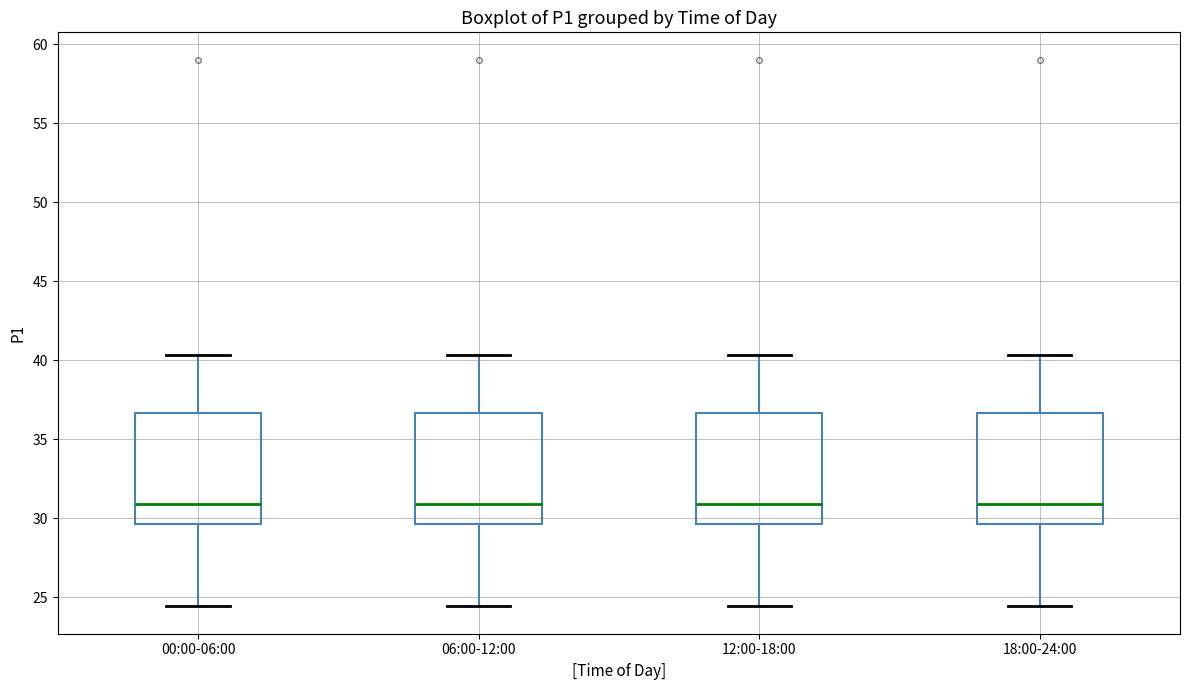

Reading left to right, read every box against the y-axis: the position of its median line, the range the box covers, and the ends of its whiskers. The values are not printed on the chart, so give them approximately, as read against the axis.

00:00-06:00: median 31.0, box 29.5 to 36.5, whiskers 24.5 to 40.5
06:00-12:00: median 31.0, box 29.5 to 36.5, whiskers 24.5 to 40.5
12:00-18:00: median 31.0, box 29.5 to 36.5, whiskers 24.5 to 40.5
18:00-24:00: median 31.0, box 29.5 to 36.5, whiskers 24.5 to 40.5